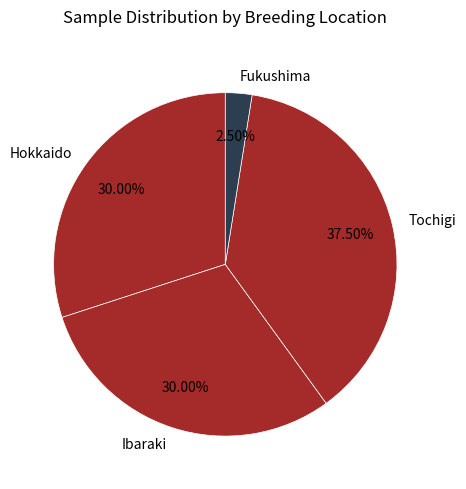

Is Hokkaido the majority of the pie?

No